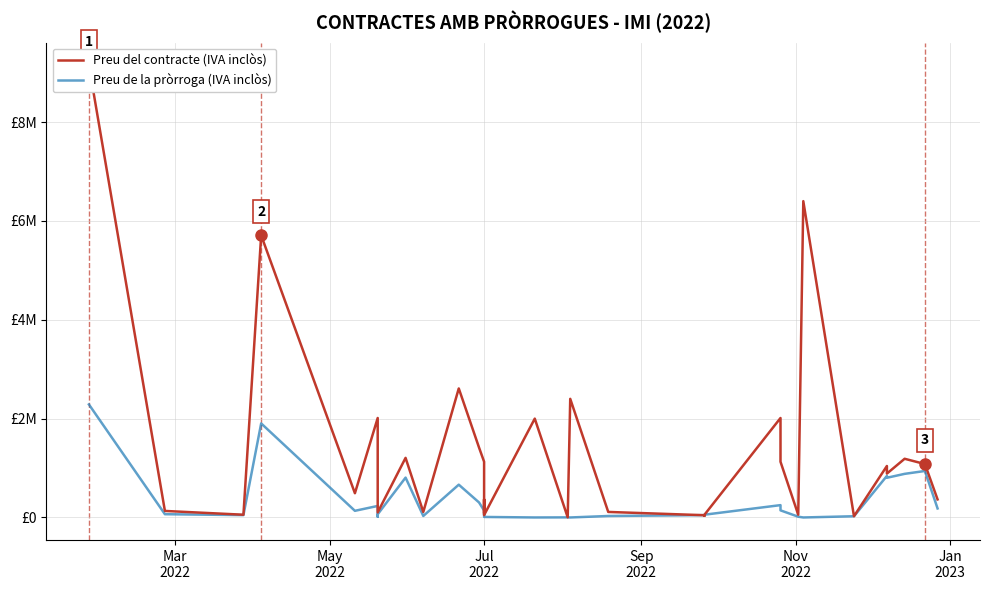

How many intersections are there between Preu del contracte (IVA inclòs) and Preu de la pròrroga (IVA inclòs)?

1